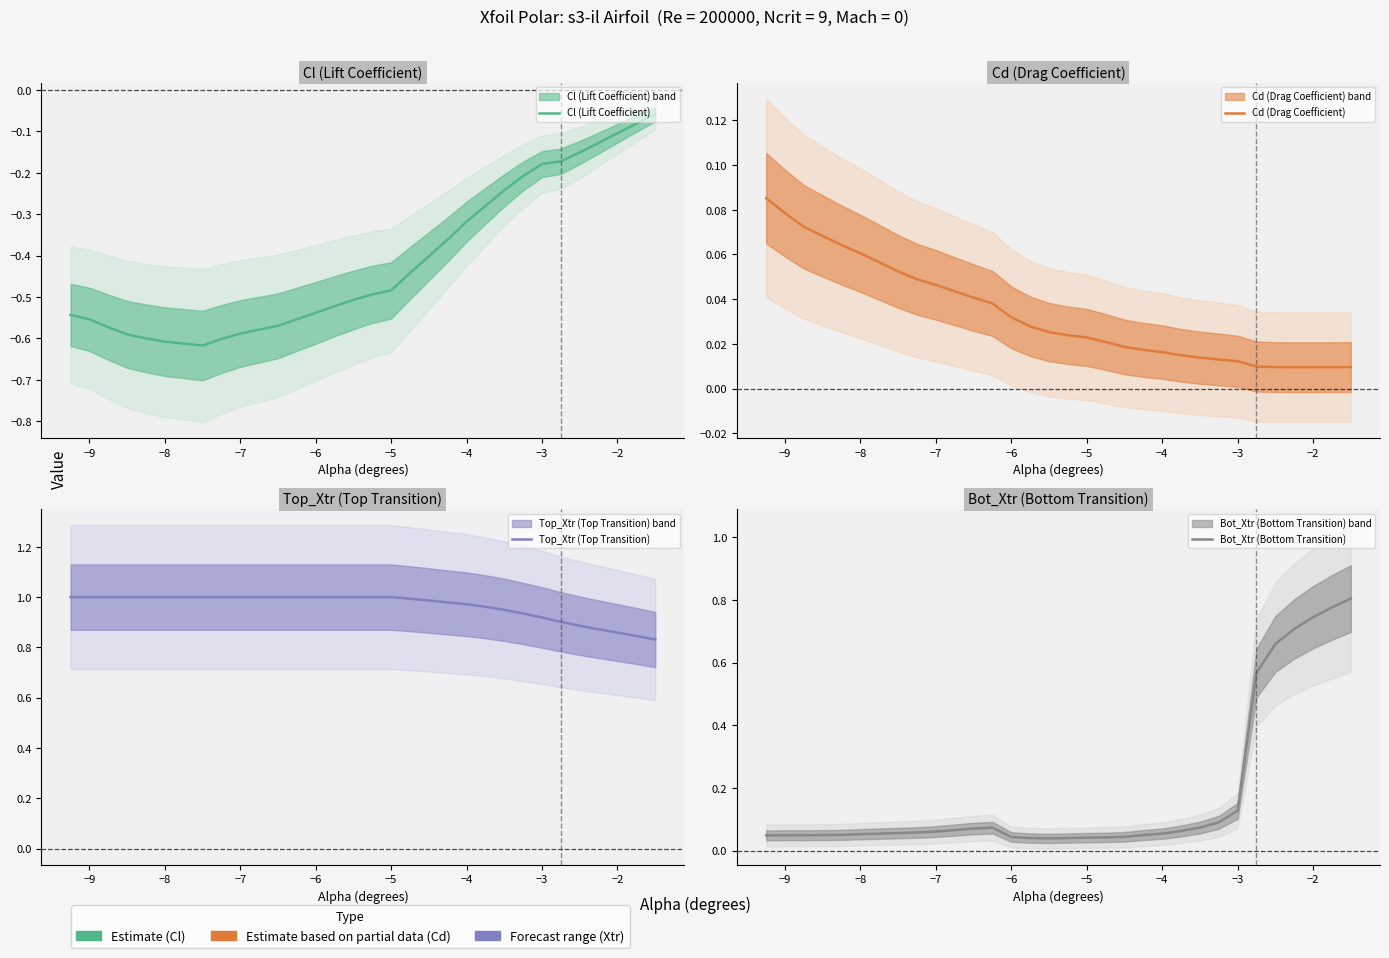

True or false: Cl (Lift Coefficient) and Cd (Drag Coefficient) cross at least once.

False